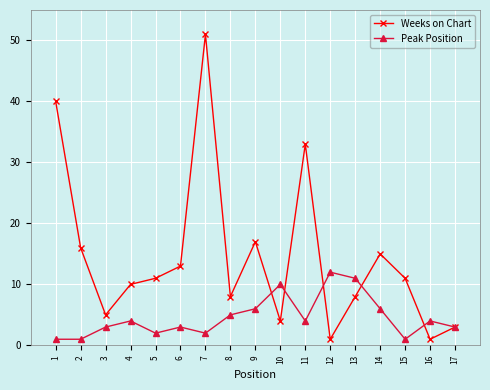

What is the highest value of the Peak Position series?

12